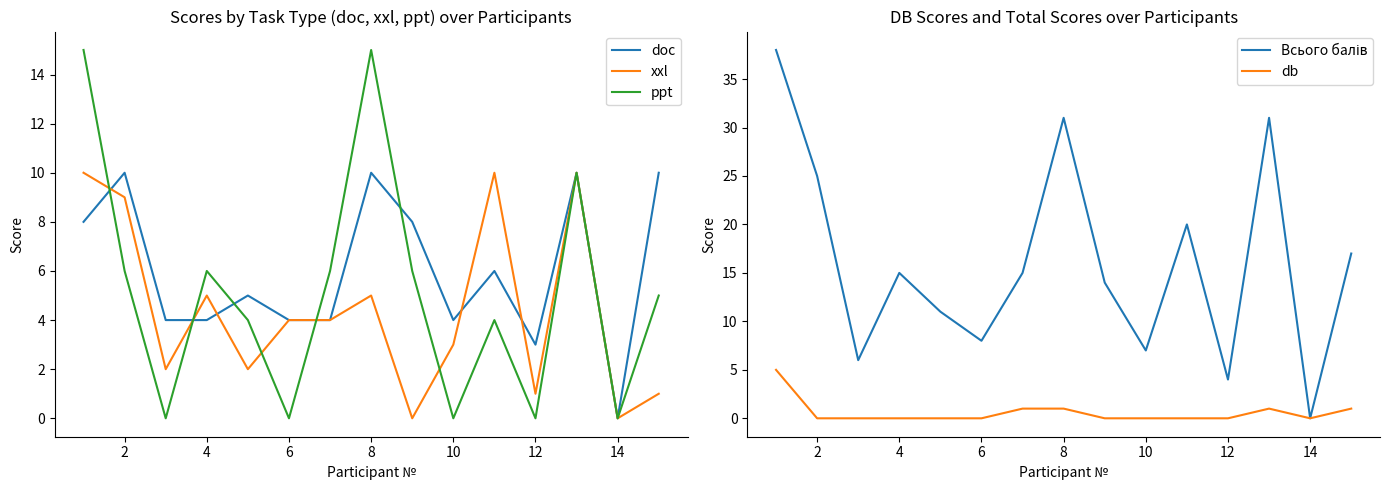

At which category does ppt reach its first local peak?

4